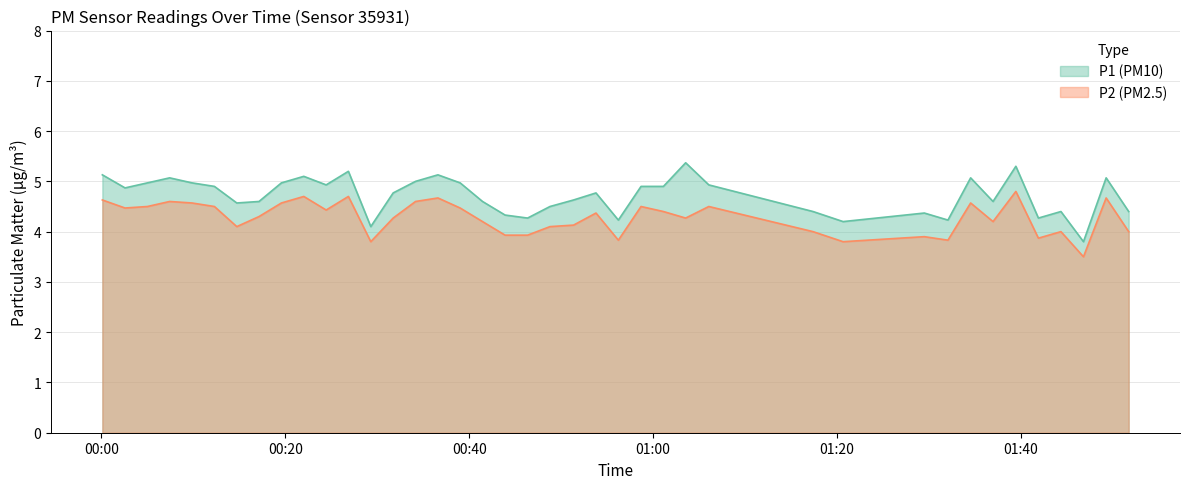

What is the minimum value shown in the chart?

3.5